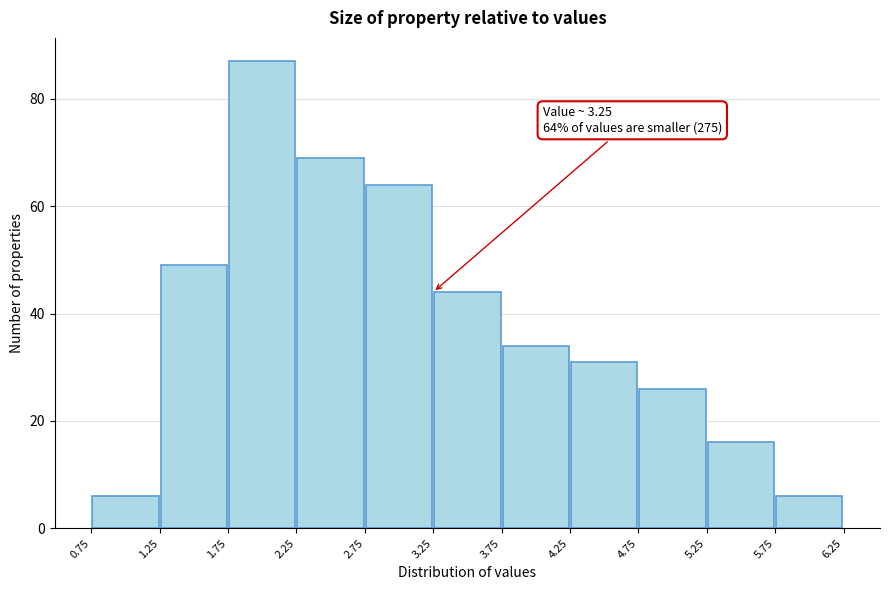

Over which range of the x-axis is the bar tallest?

1.75 to 2.25